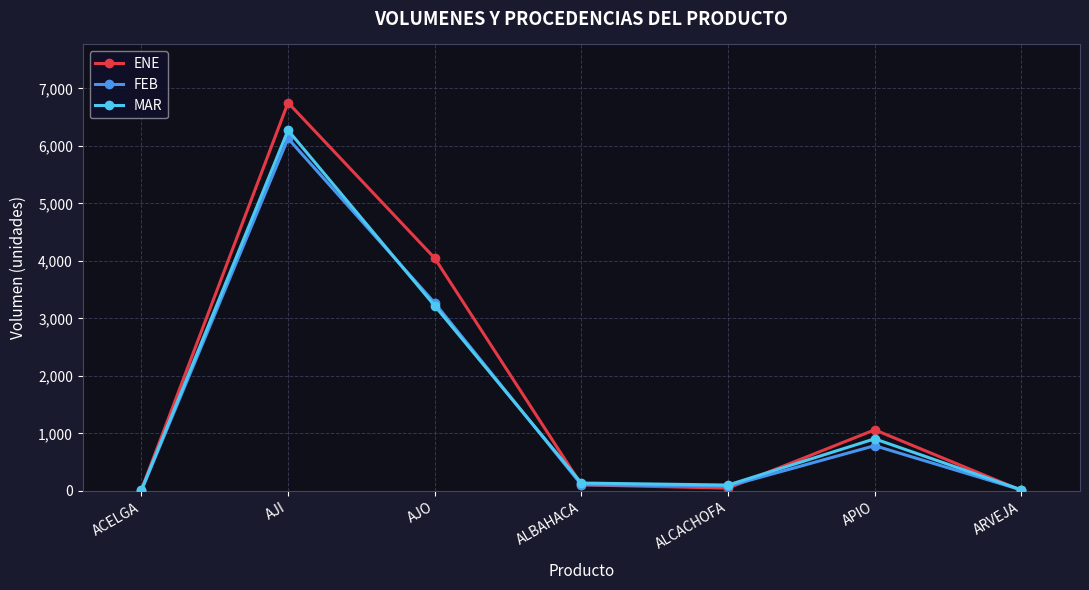

What is the label of the 6th point from the right?

AJI